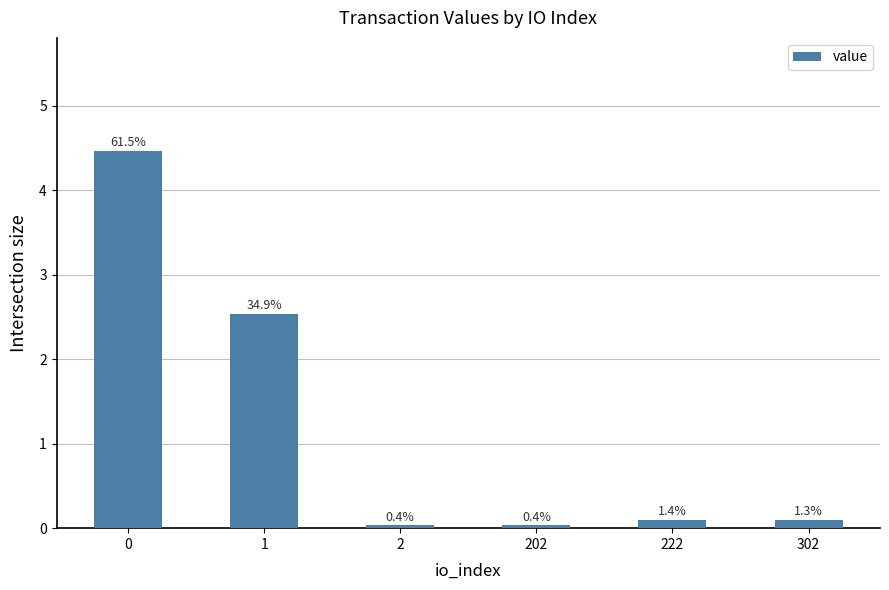

How many bars are there in total?

6